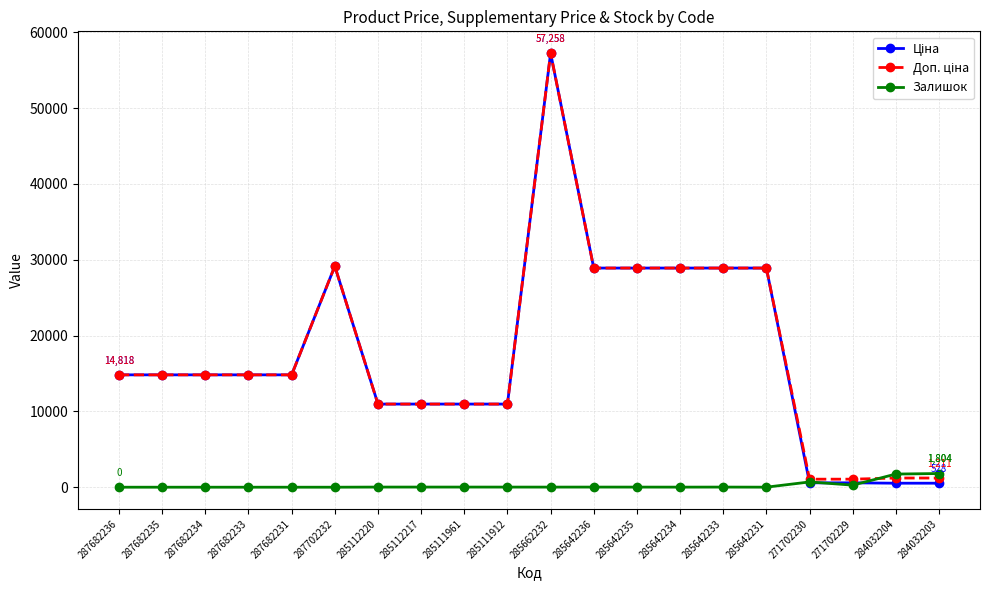

What is the maximum value for Залишок?

1804.0